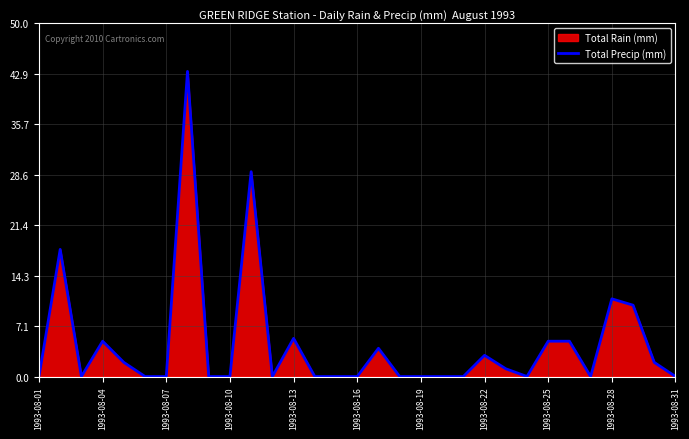

What is the maximum value shown in the chart?

43.2